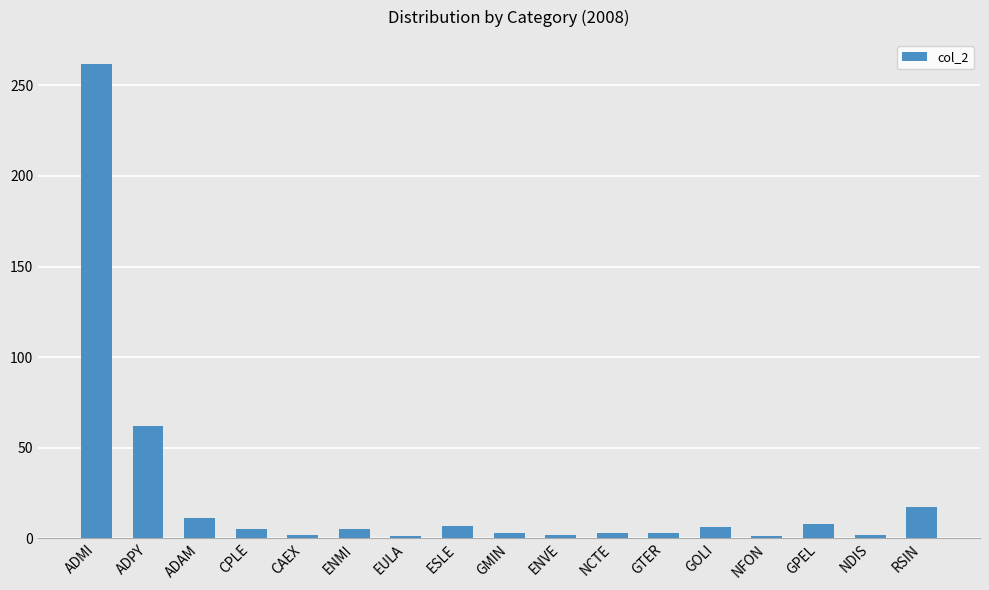

Between ESLE and NCTE, which is larger?

ESLE